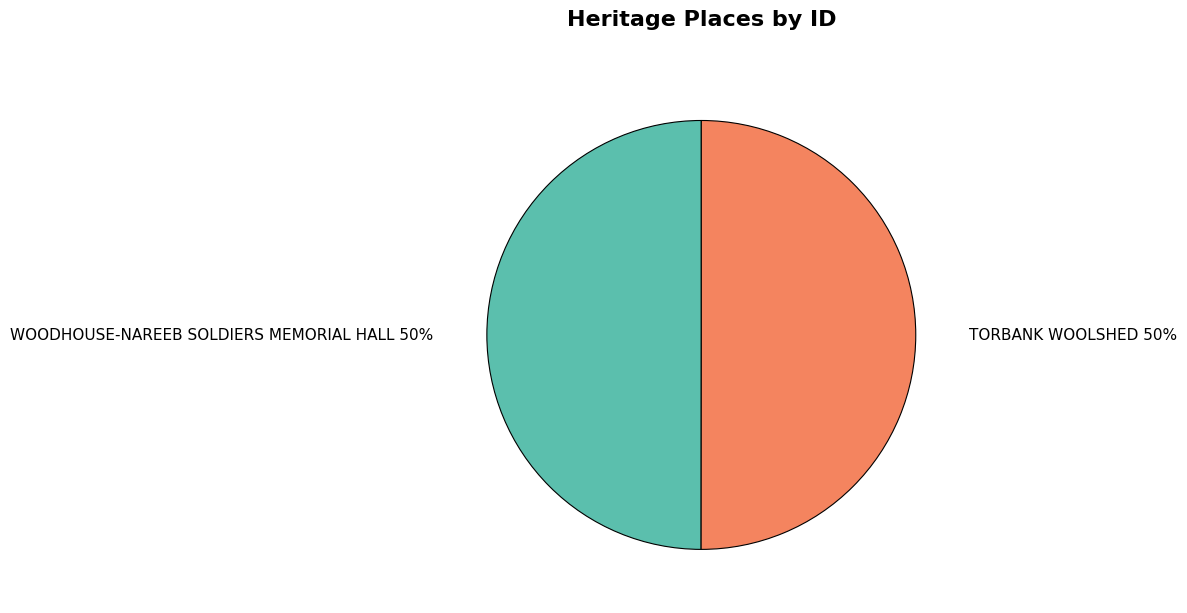

What is the ratio of the value at TORBANK WOOLSHED to the value at WOODHOUSE-NAREEB SOLDIERS MEMORIAL HALL?

1.0